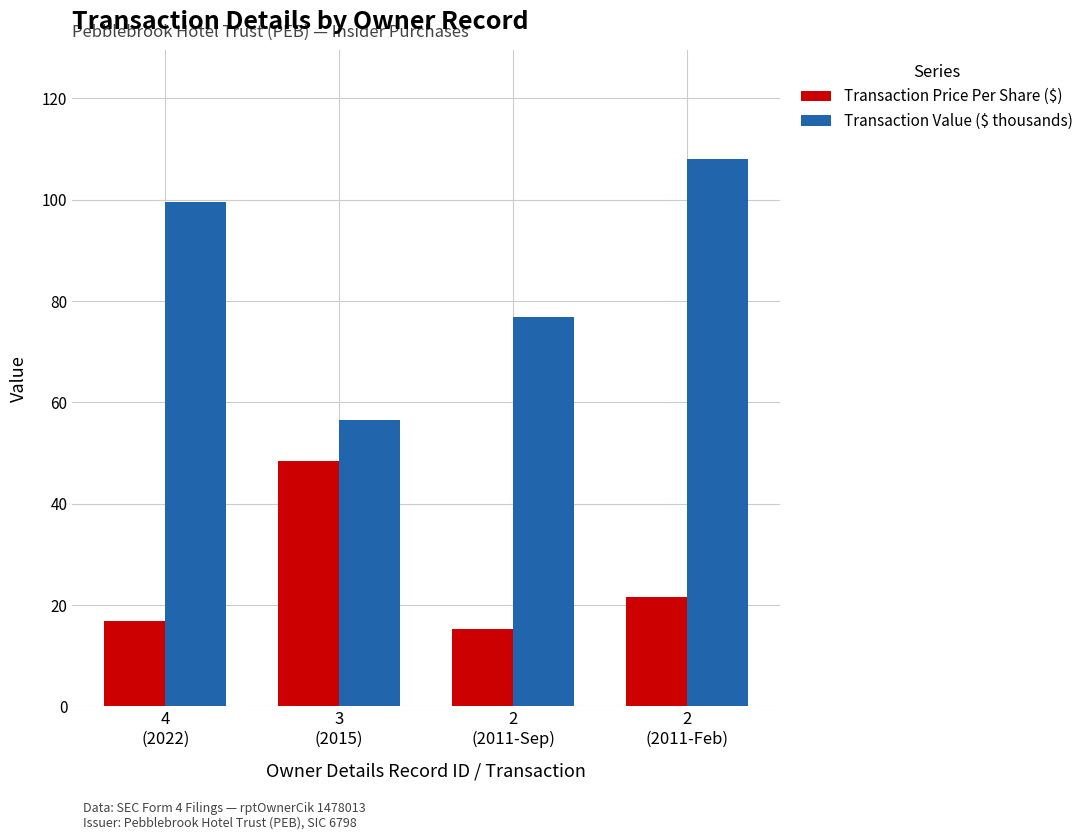

What is the minimum value for Transaction Price Per Share ($)?

15.4